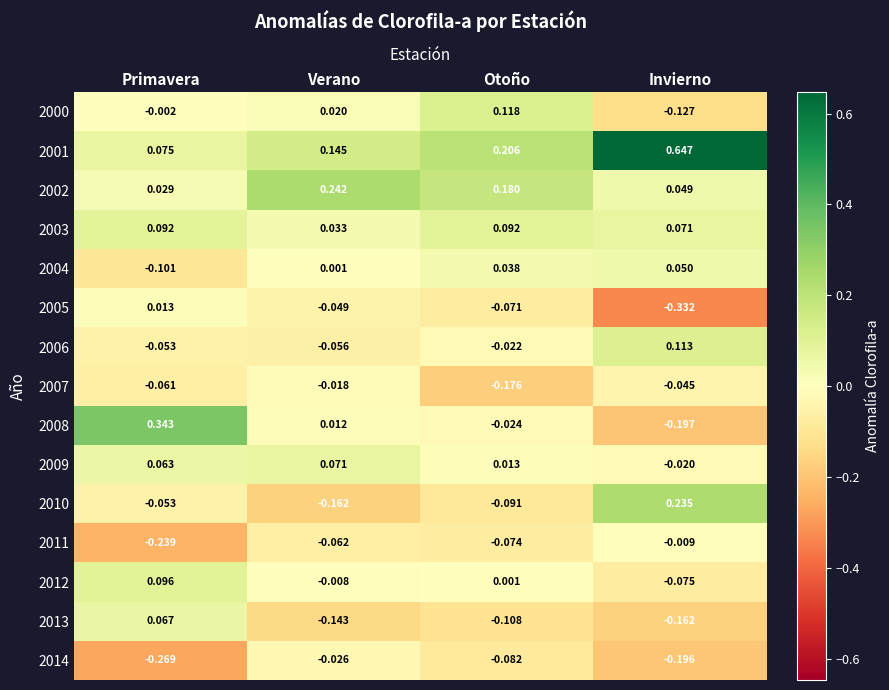

Where does the 2013 series first go above 0?

Primavera